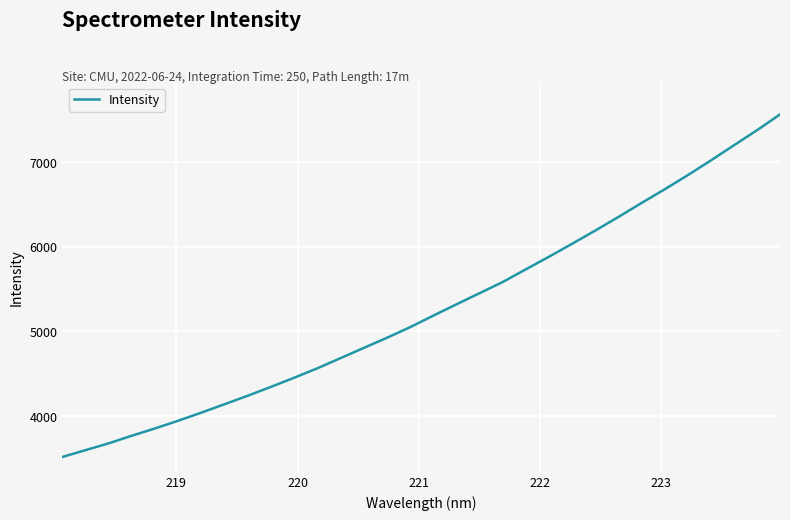

True or false: there are more than 2 points higher than both neighbors.

False